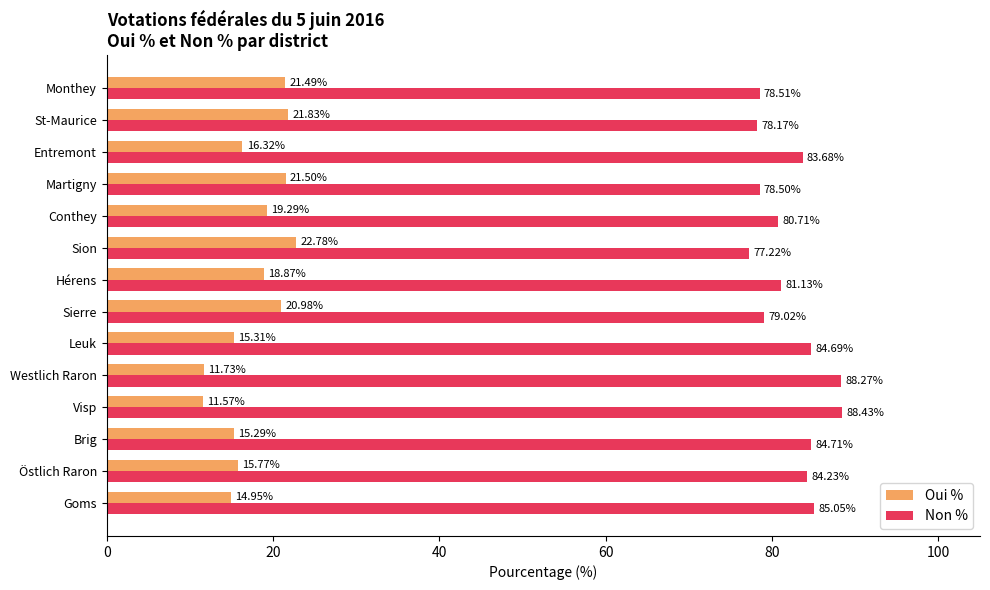

What is the maximum value for Oui %?

22.8